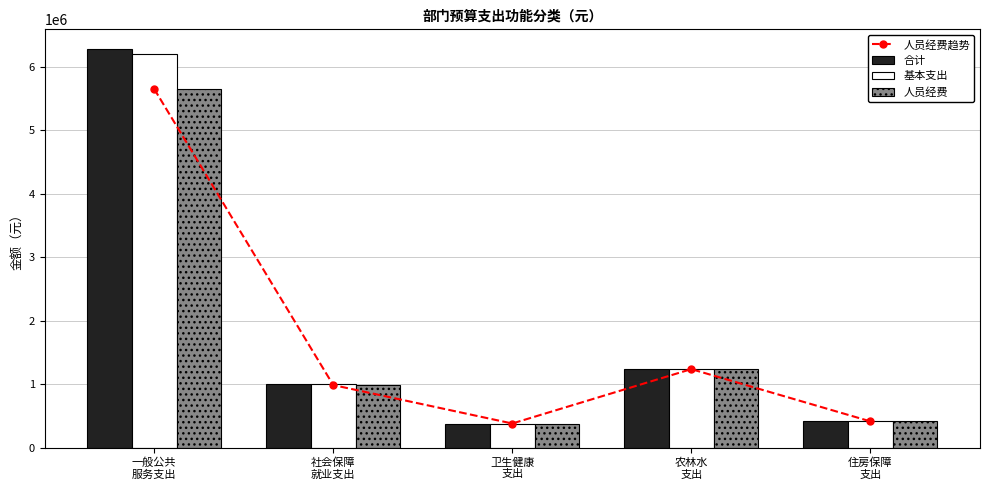

Is the value of 基本支出 at 一般公共
服务支出 greater than the value of 合计 at 社会保障
就业支出?

Yes